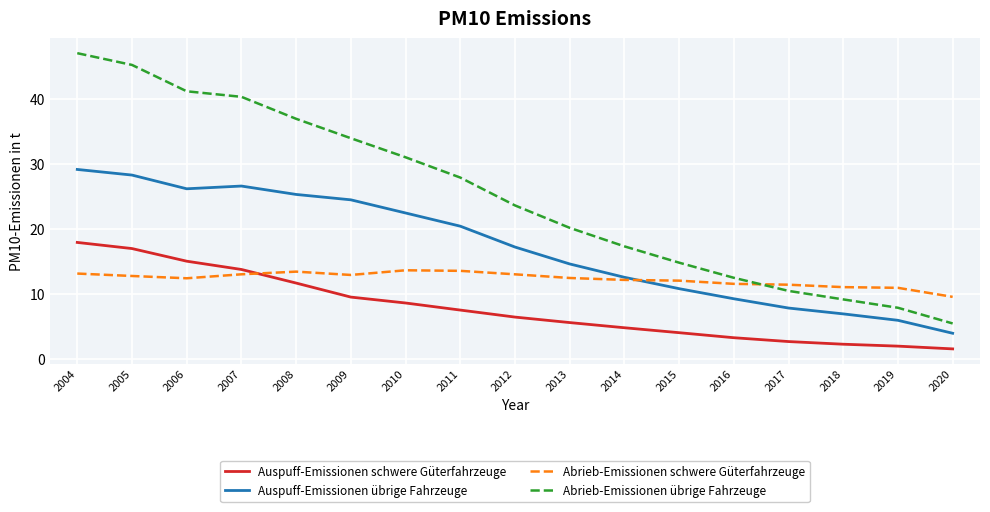

What is the difference between the Auspuff-Emissionen schwere Güterfahrzeuge values at 2019 and 2017?

0.7